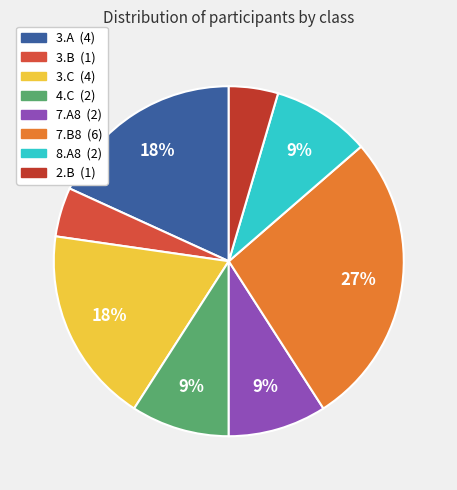

Is it true that 7.A8 is 9% of the pie?

True